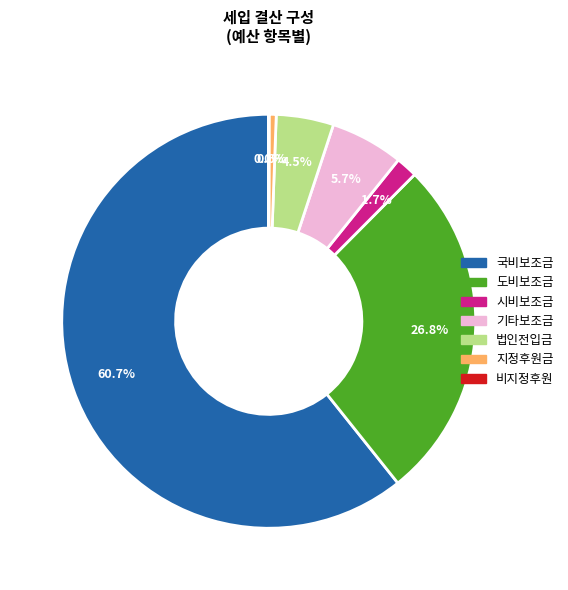

What is the total percentage of 도비보조금 and 국비보조금?

87.5%